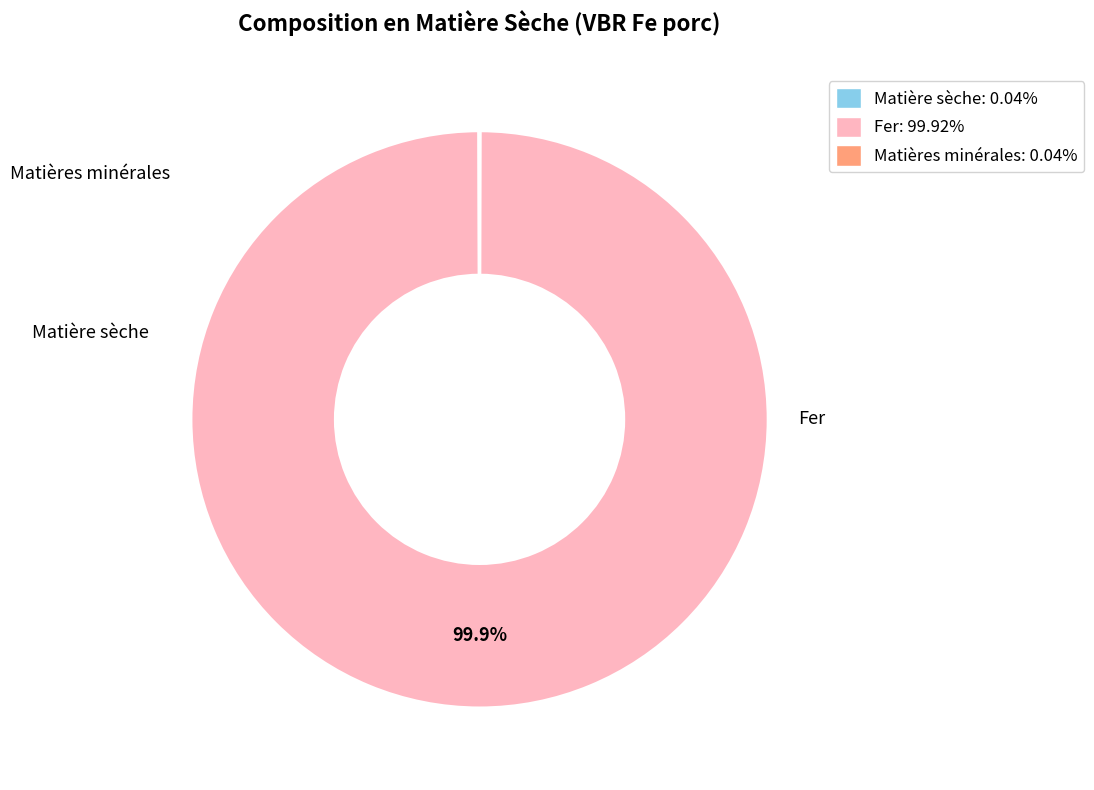

Which slice represents more than half of the pie?

Fer